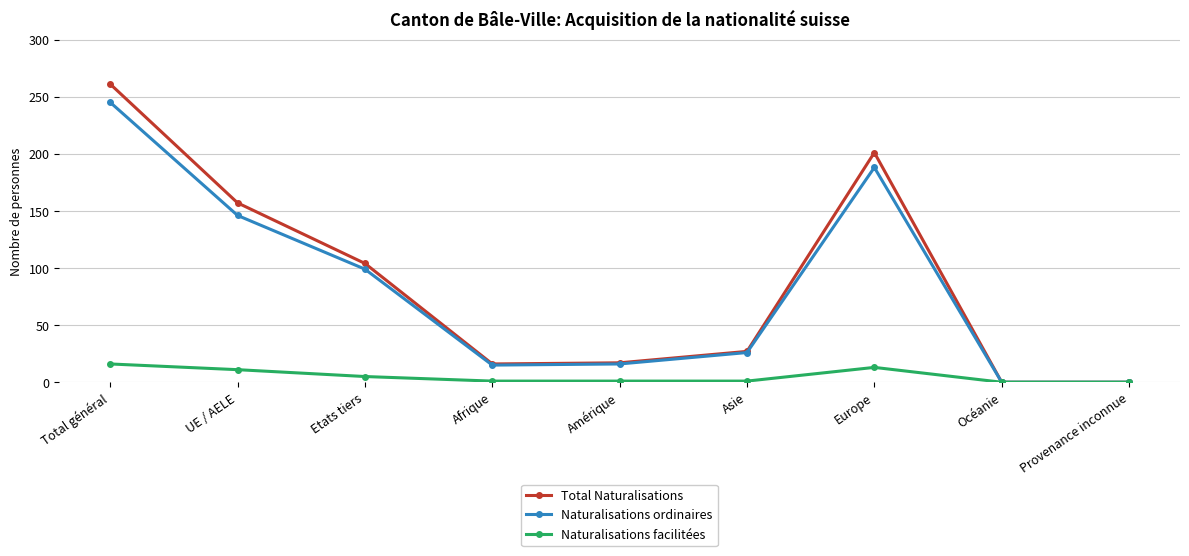

Which series changed the most between Total général and Etats tiers?

Total Naturalisations